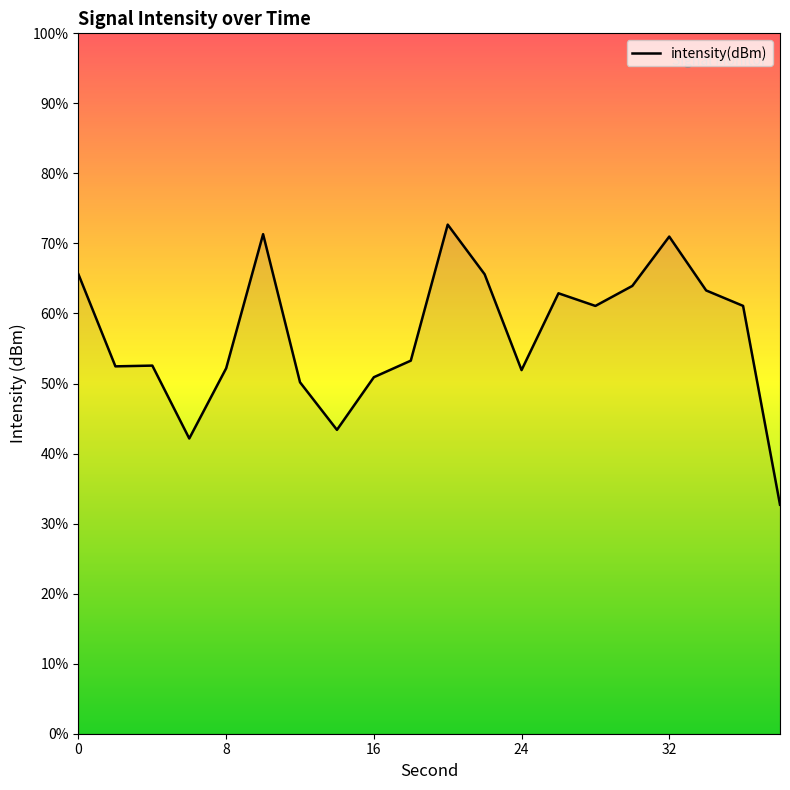

The value at 26 is -45.2. True or false?

False